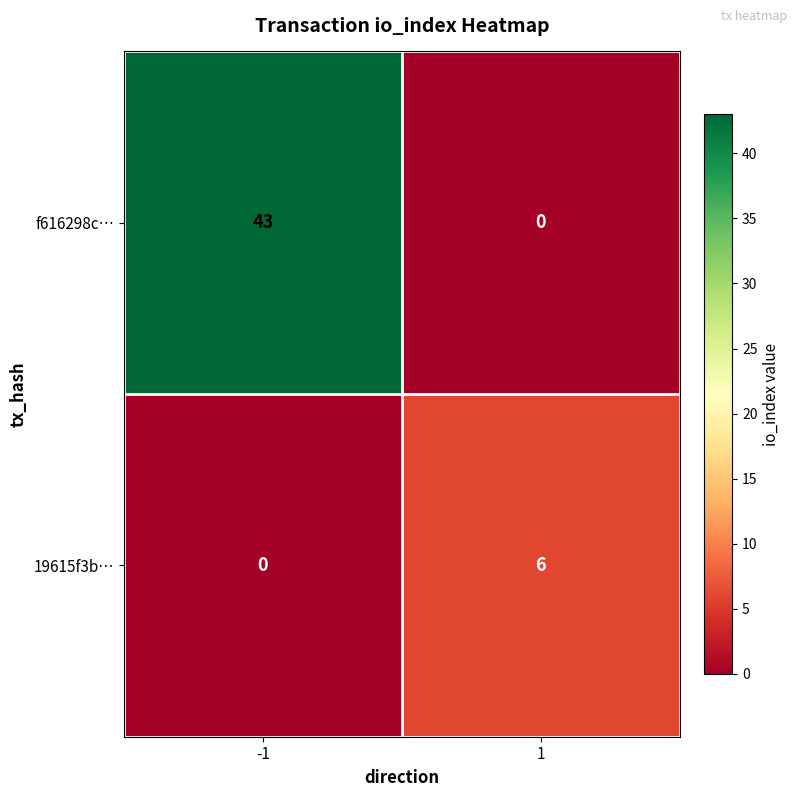

What is the difference between the highest and lowest values at 1?

6